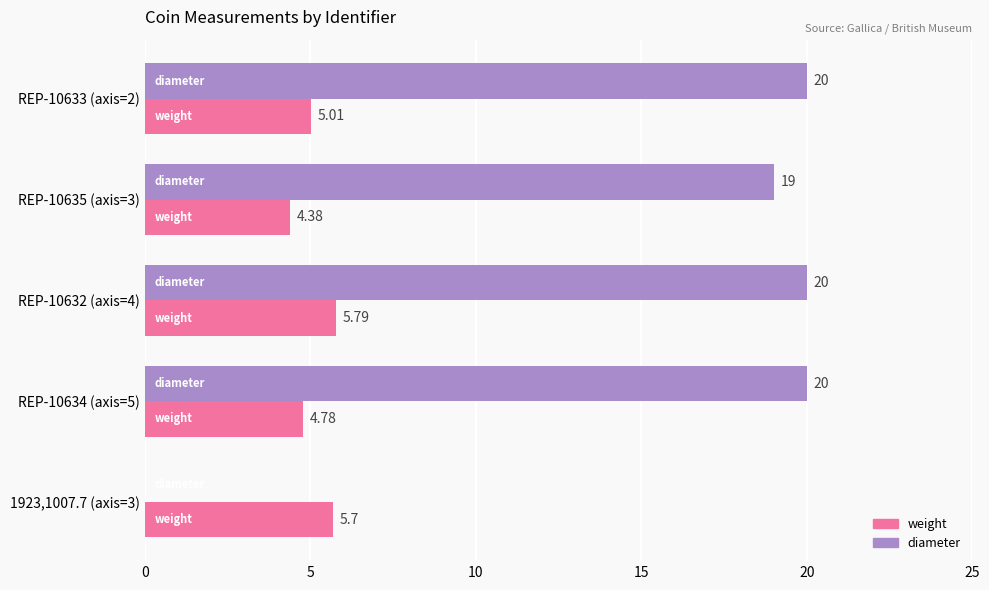

At which category is the sum across all series the highest?

REP-10632 (axis=4)